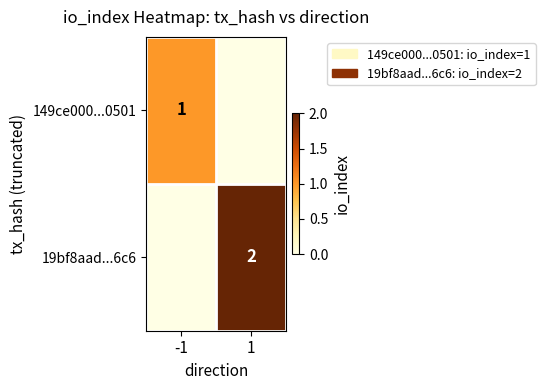

At how many categories does at least one series exceed 1?

1